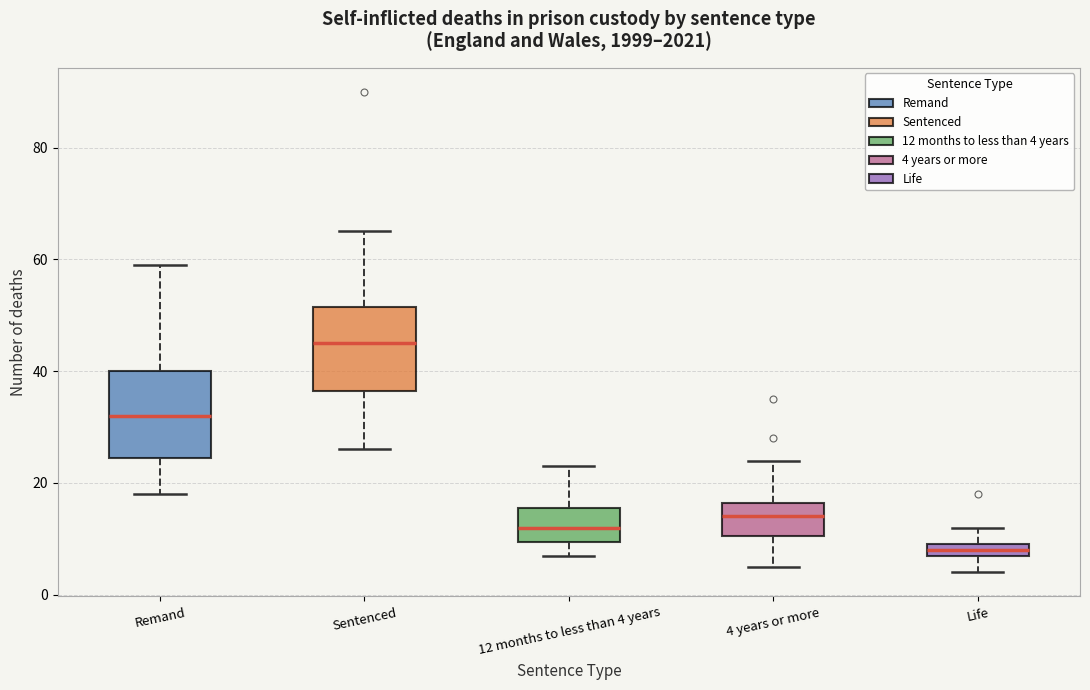

Which box's median line is the highest?

Sentenced